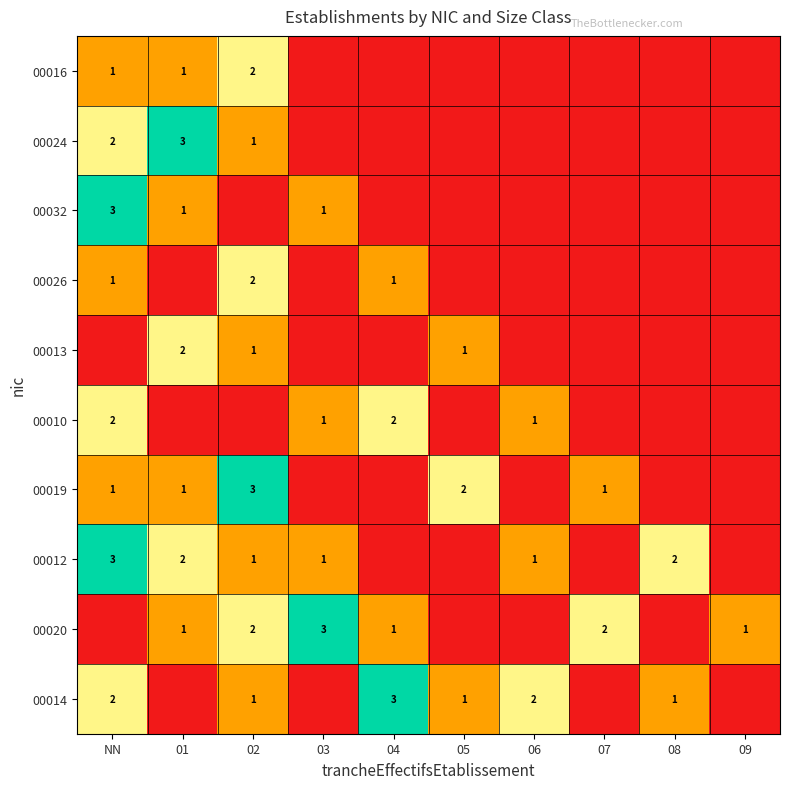

Is it true that 00016 equals 3 at 02?

False